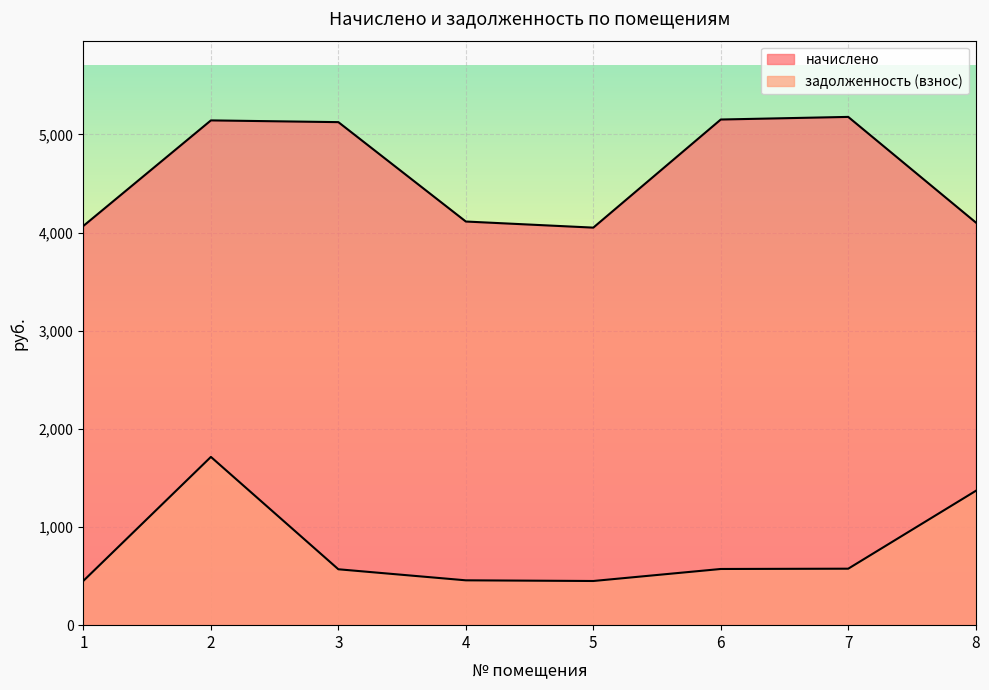

What is the approximate value of задолженность (взнос) at 5?

450.1